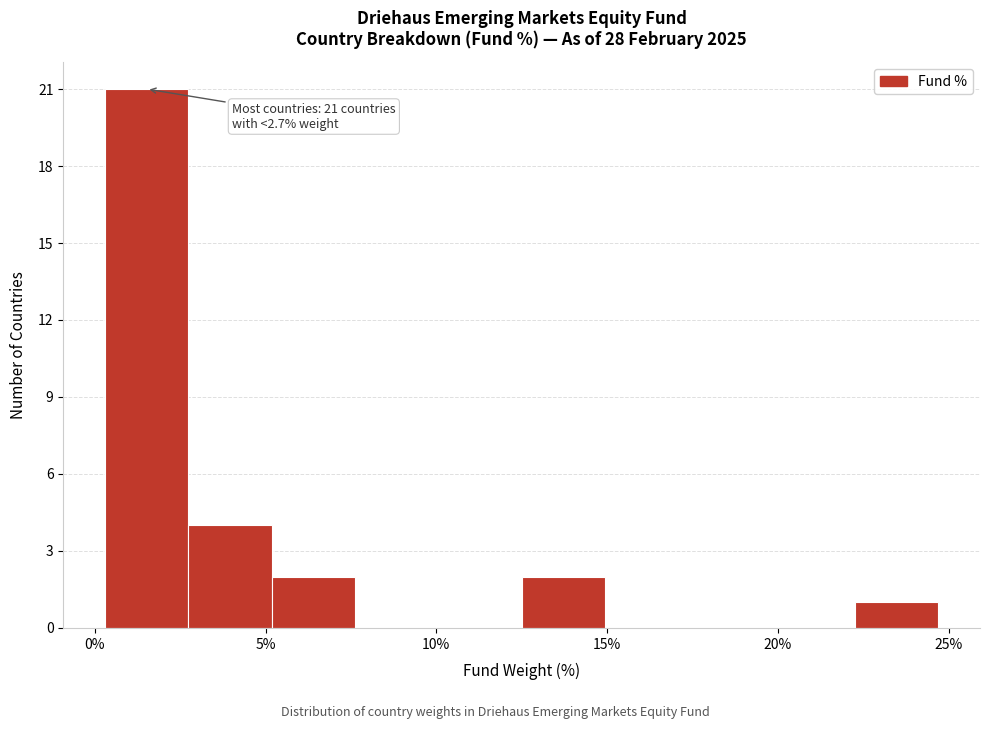

Over which range of the x-axis is the bar tallest?

0.5 to 2.5